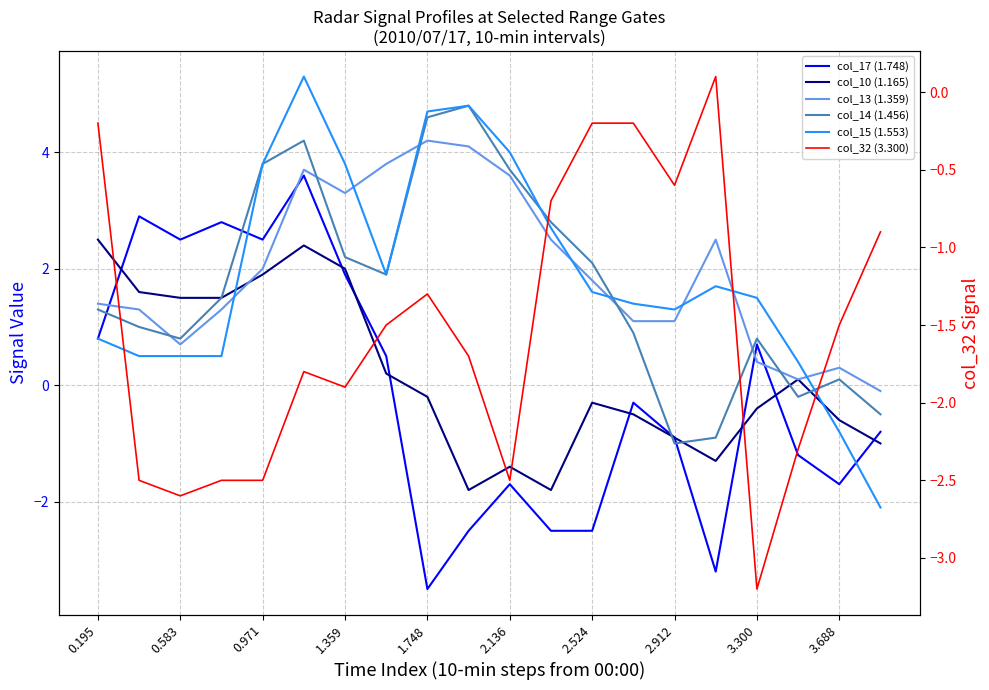

Where does the col_13 (1.359) series first go above 1?

0.195